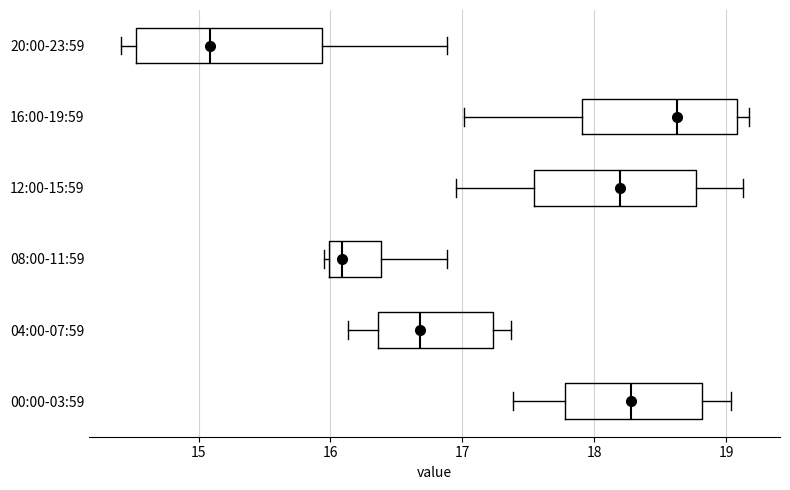

Which box's median line is the furthest to the left?

20:00-23:59